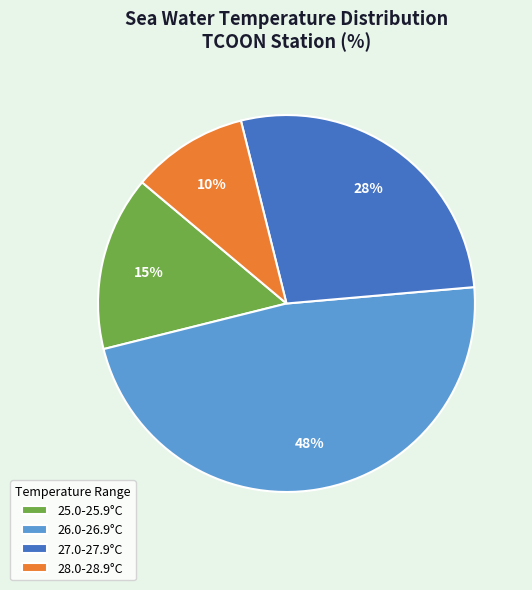

Do 25.0-25.9°C and 28.0-28.9°C together represent more than half of the pie?

No